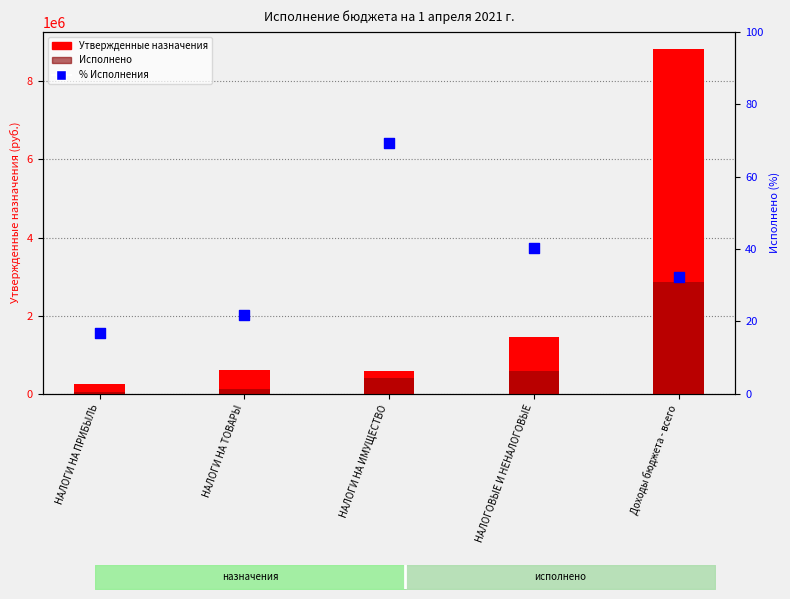

At which category is the sum across all series the highest?

Доходы бюджета - всего